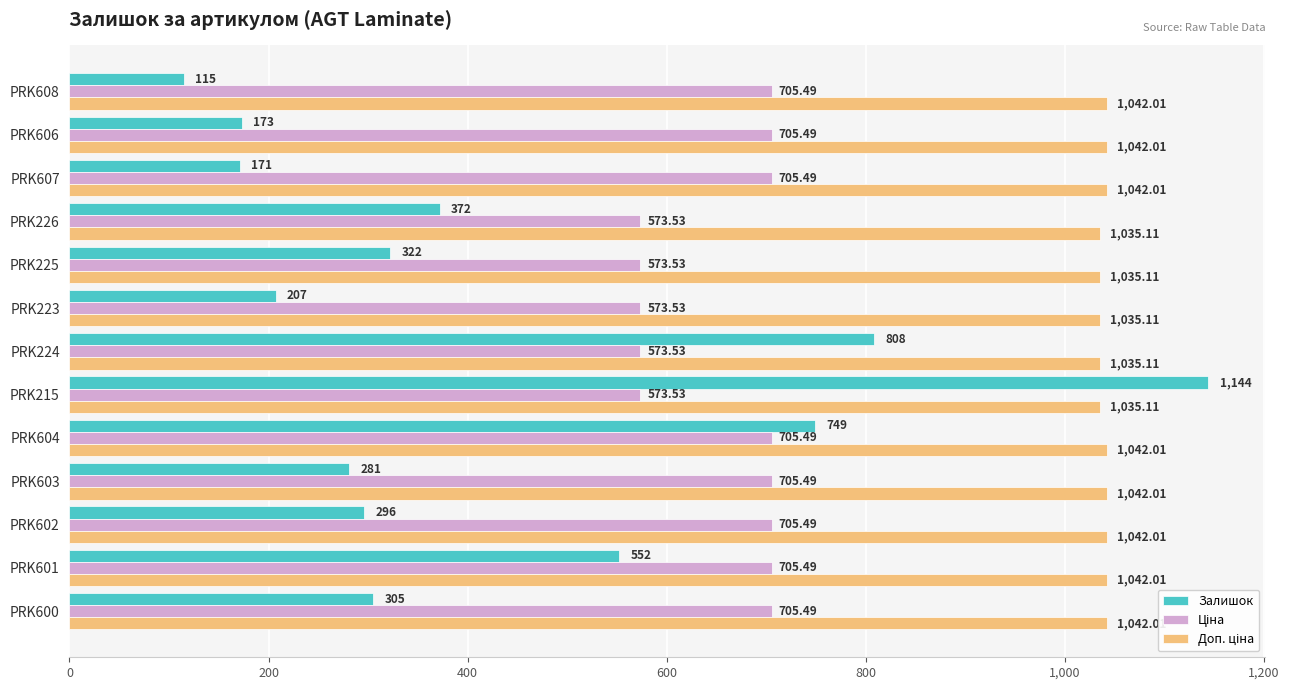

List the labels in order of Залишок value, smallest first.

PRK608, PRK607, PRK606, PRK223, PRK603, PRK602, PRK600, PRK225, PRK226, PRK601, PRK604, PRK224, PRK215